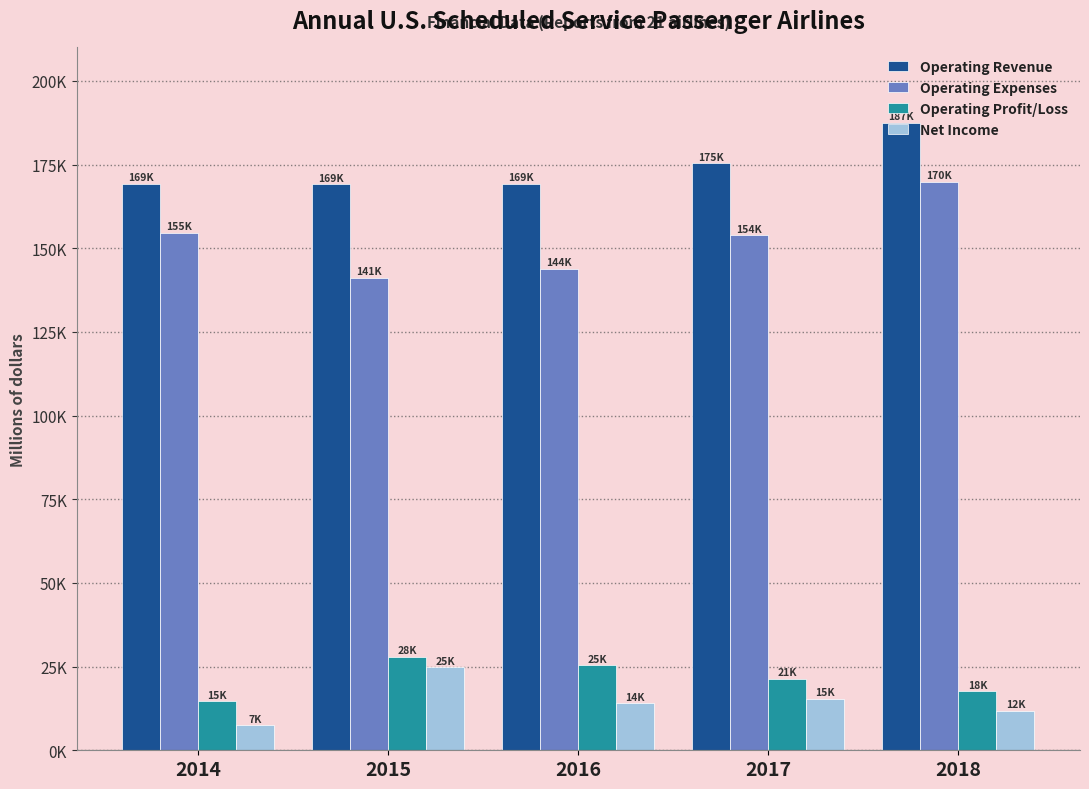

Is it true that Operating Profit/Loss equals 34376.0 at 2016?

False